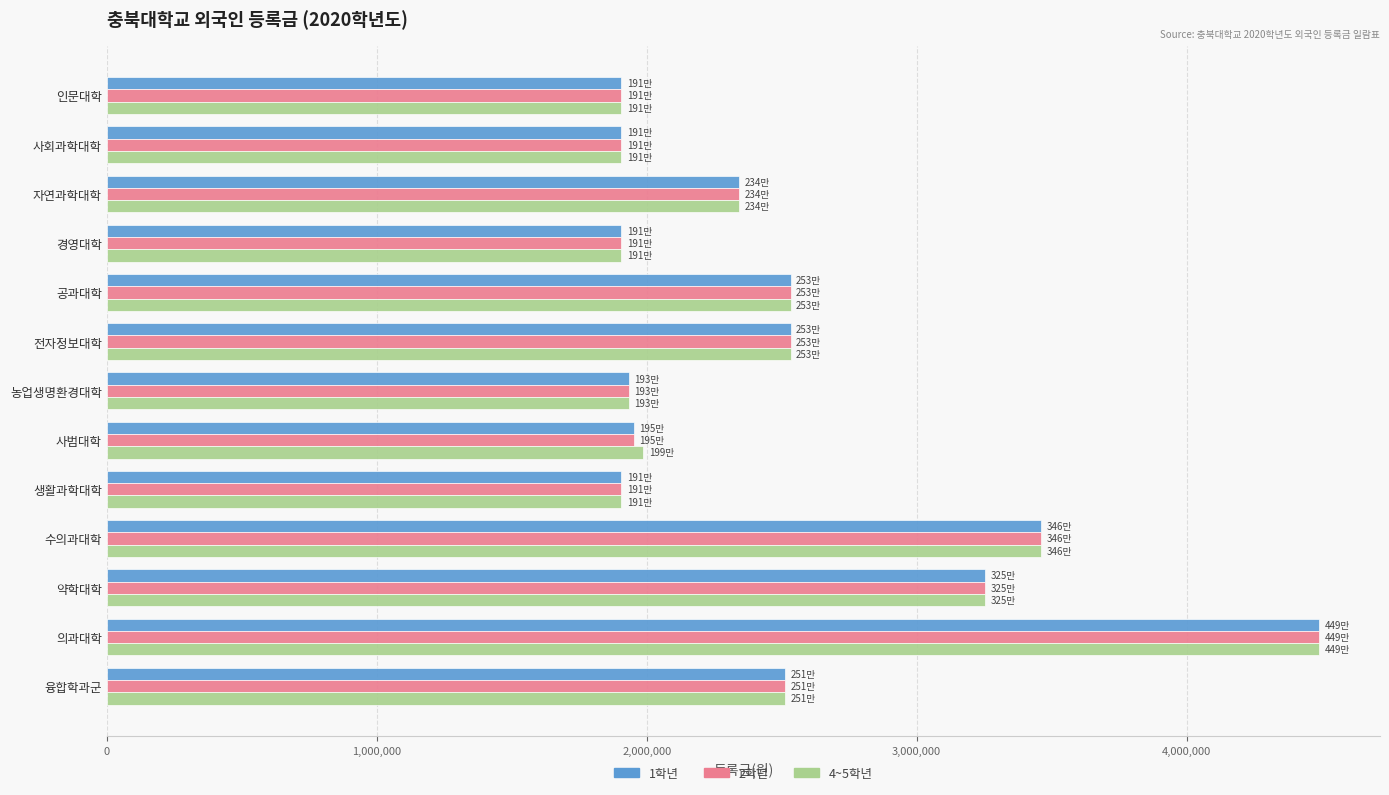

At how many categories does at least one series exceed 3426268?

2